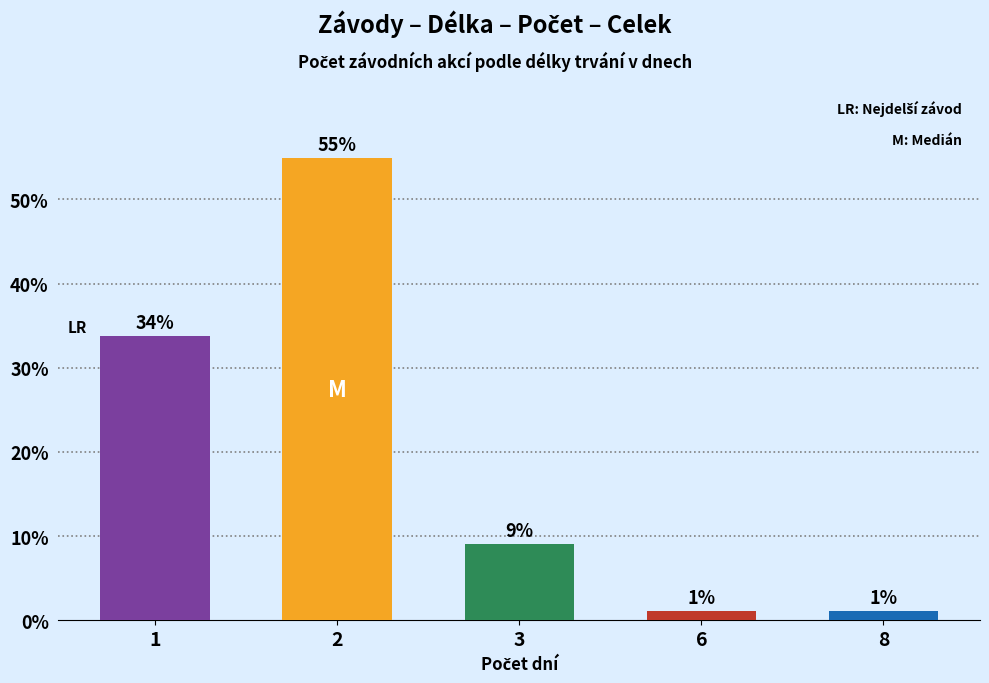

Approximately how many times larger is the value at 1 compared to 2?

0.6